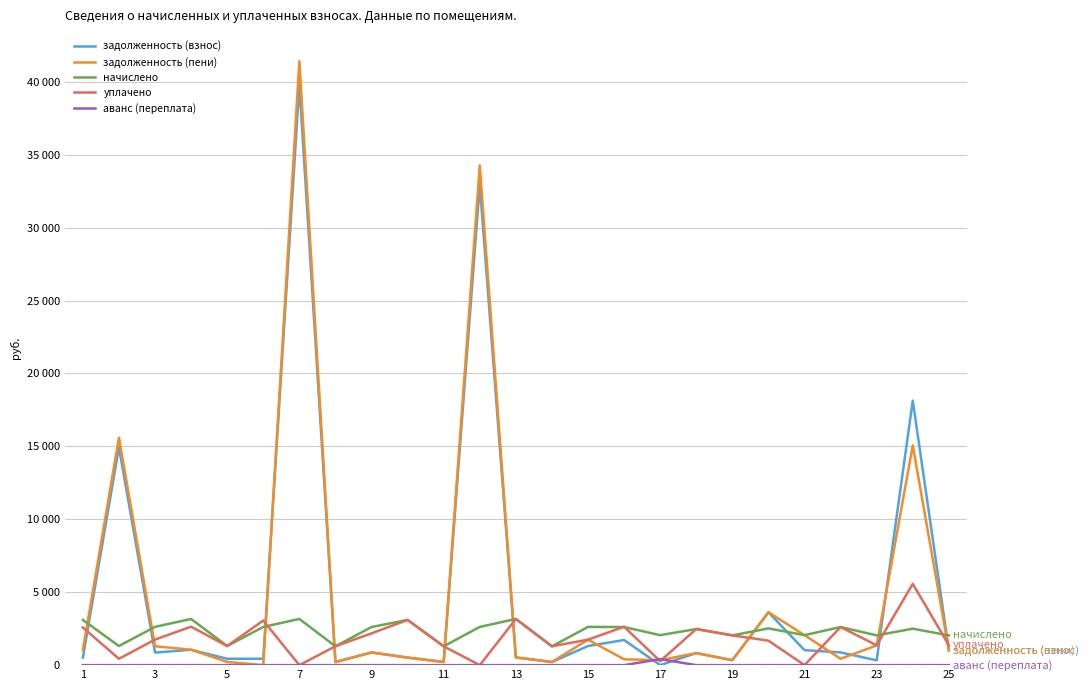

What is the maximum value shown in the chart?

41402.2